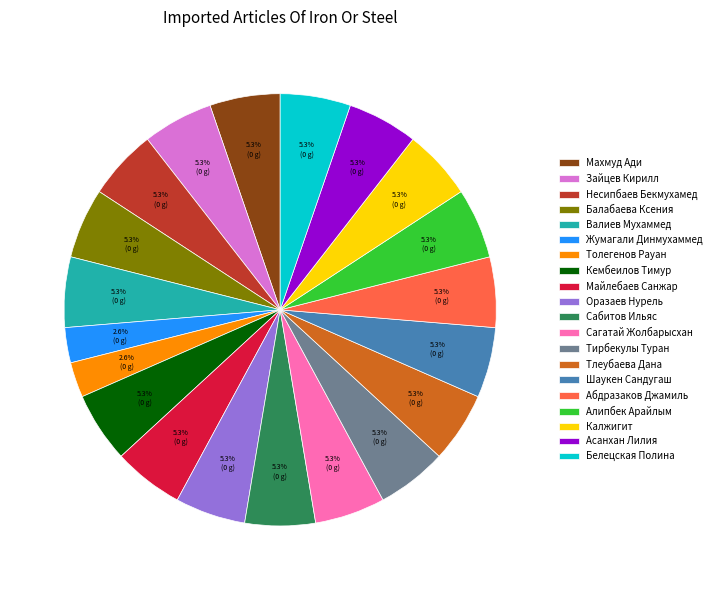

Approximately how many times larger is the value at Тирбекулы Туран compared to Зайцев Кирилл?

1.0